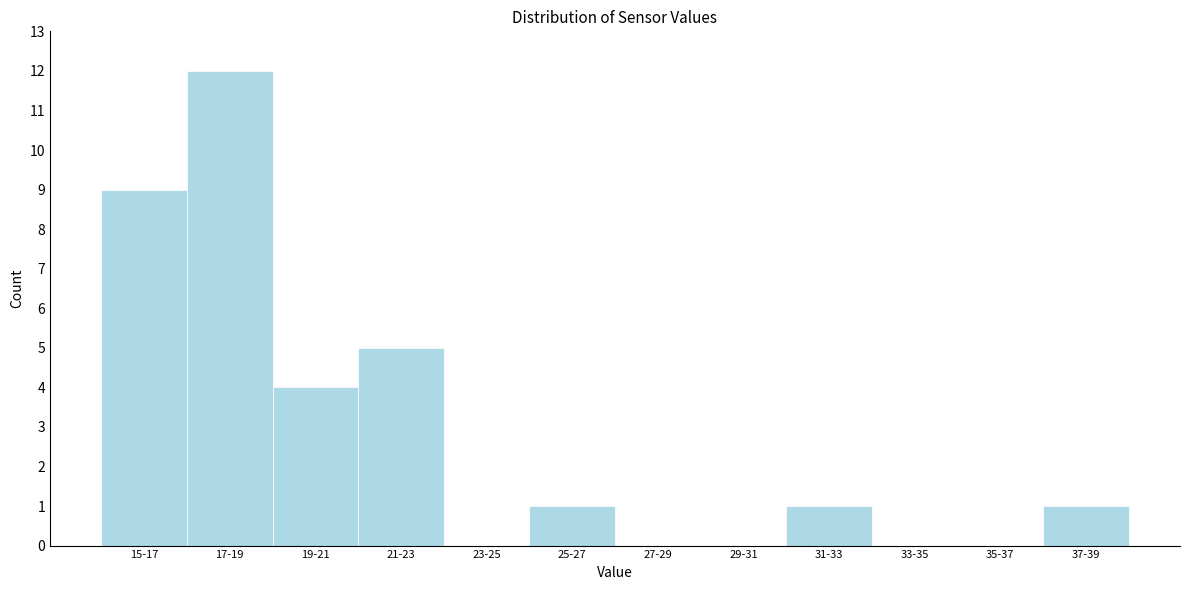

Reading left to right, extract all data points from this chart.

15-17=9	17-19=12	19-21=4	21-23=5	23-25=0	25-27=1	27-29=0	29-31=0	31-33=1	33-35=0	35-37=0	37-39=1